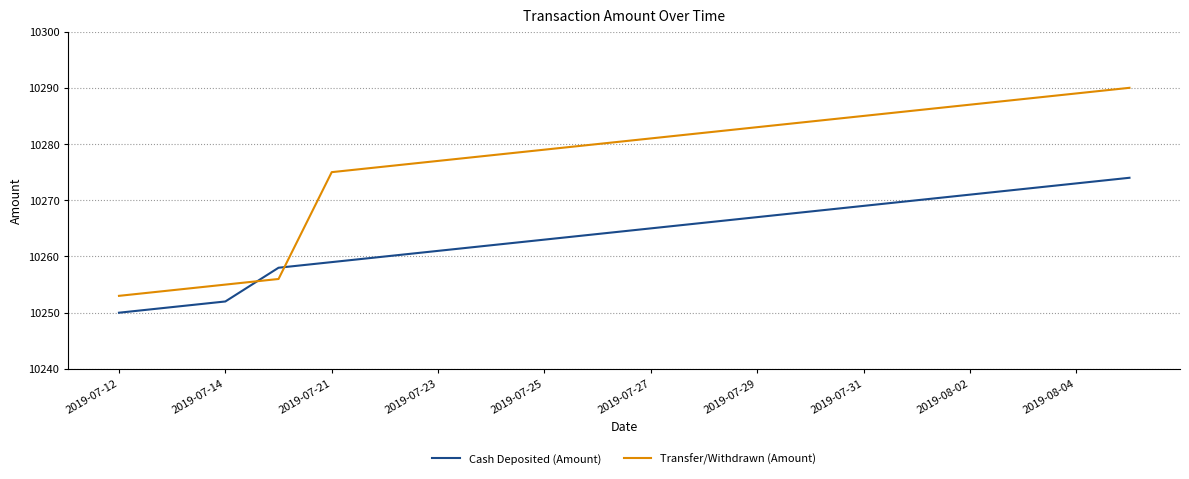

What are all the series names shown in the legend?

Cash Deposited (Amount), Transfer/Withdrawn (Amount)